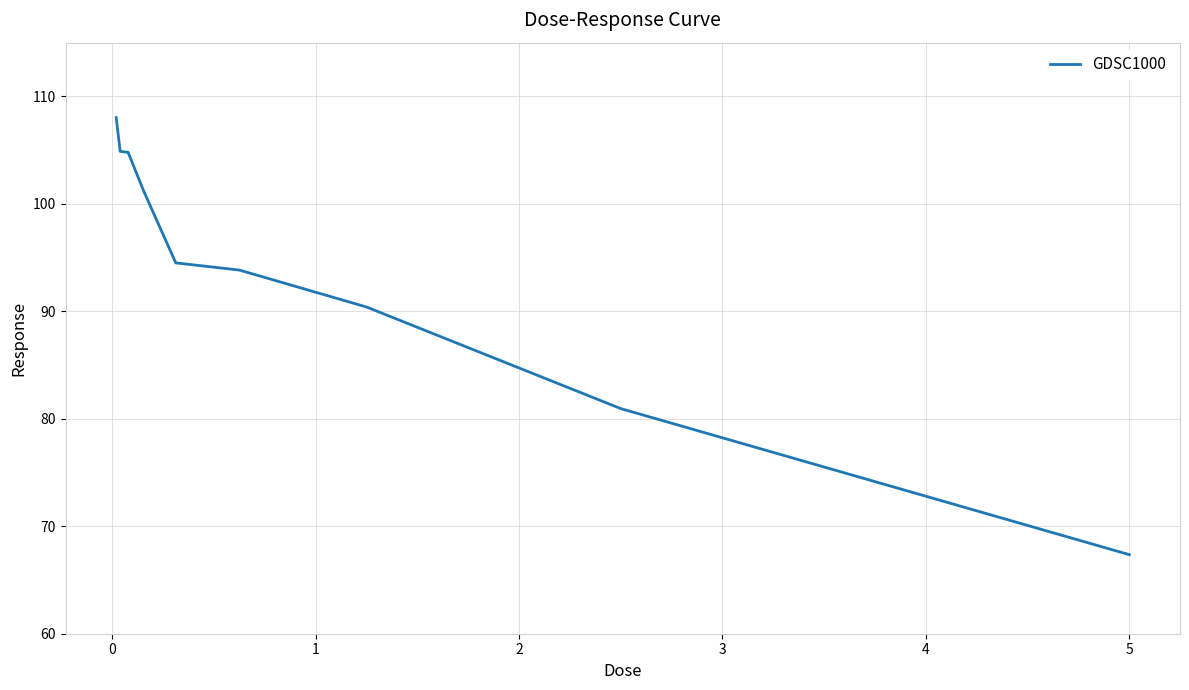

What is the maximum value shown in the chart?

108.0